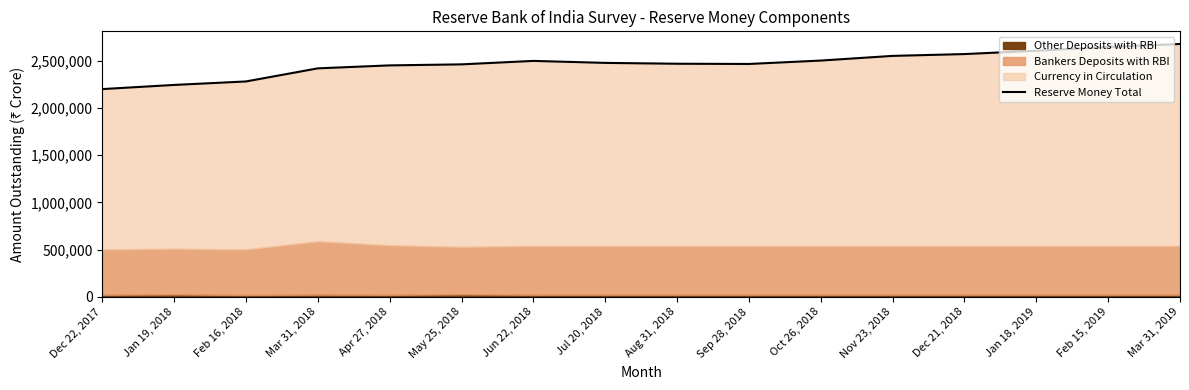

How many values exceed 2476566?

7